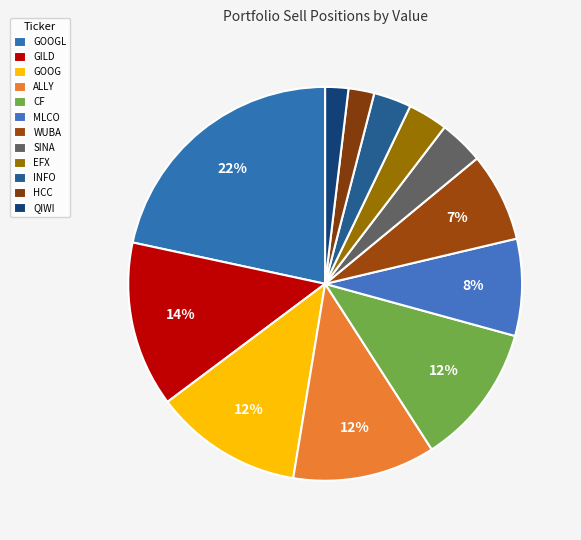

To the nearest percent, what percentage of the pie is GILD?

14%